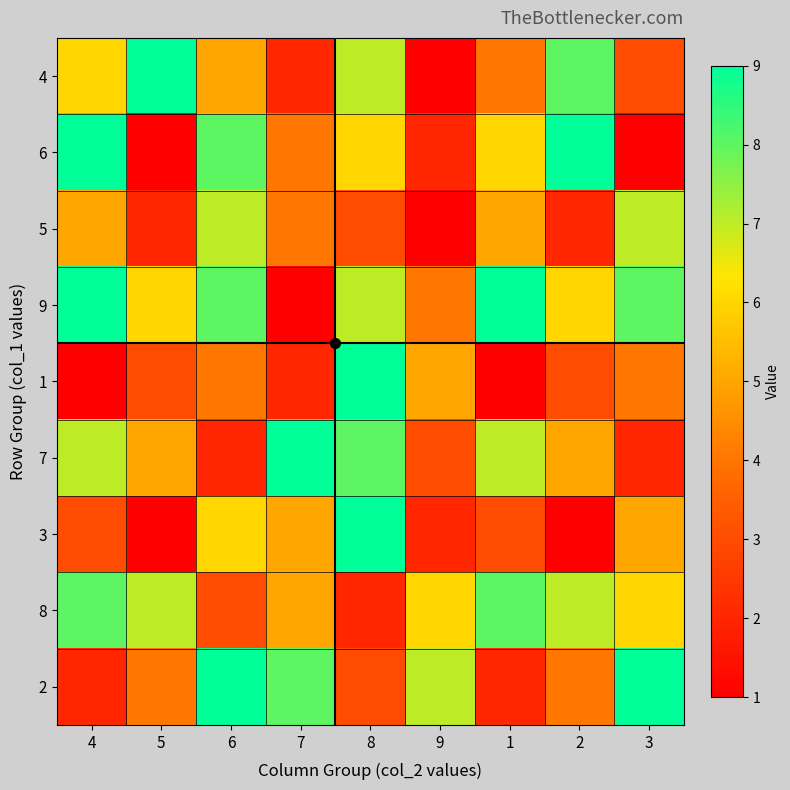

Reading right to left, transcribe all the data shown in this chart.

4: 3=3	2=8	1=4	9=1	8=7	7=2	6=5	5=9	4=6
6: 3=1	2=9	1=6	9=2	8=6	7=4	6=8	5=1	4=9
5: 3=7	2=2	1=5	9=1	8=3	7=4	6=7	5=2	4=5
9: 3=8	2=6	1=9	9=4	8=7	7=1	6=8	5=6	4=9
1: 3=4	2=3	1=1	9=5	8=9	7=2	6=4	5=3	4=1
7: 3=2	2=5	1=7	9=3	8=8	7=9	6=2	5=5	4=7
3: 3=5	2=1	1=3	9=2	8=9	7=5	6=6	5=1	4=3
8: 3=6	2=7	1=8	9=6	8=2	7=5	6=3	5=7	4=8
2: 3=9	2=4	1=2	9=7	8=3	7=8	6=9	5=4	4=2